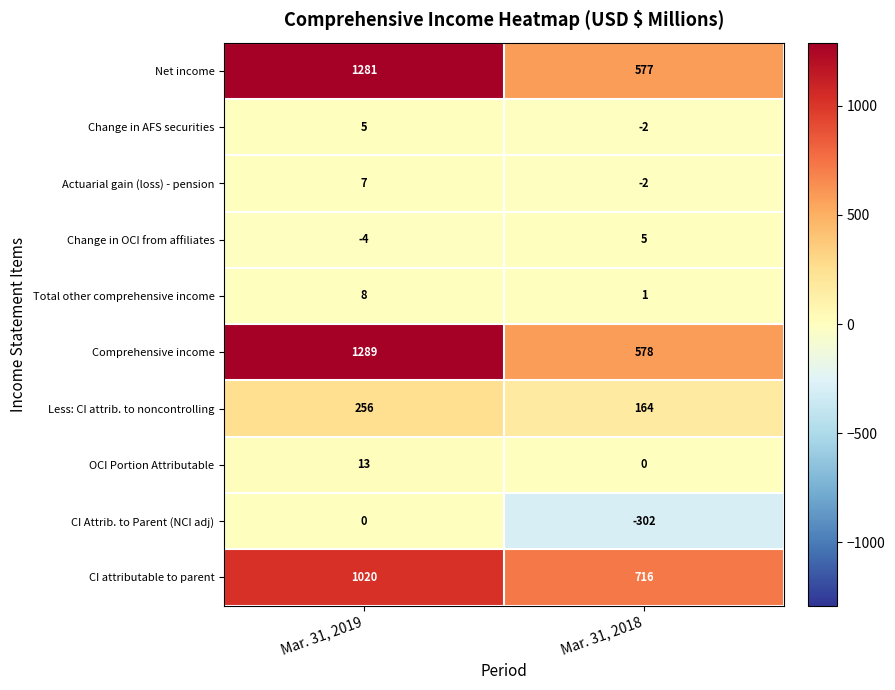

What is the approximate value of CI attributable to parent at Mar. 31, 2019, to the nearest 10?

1020